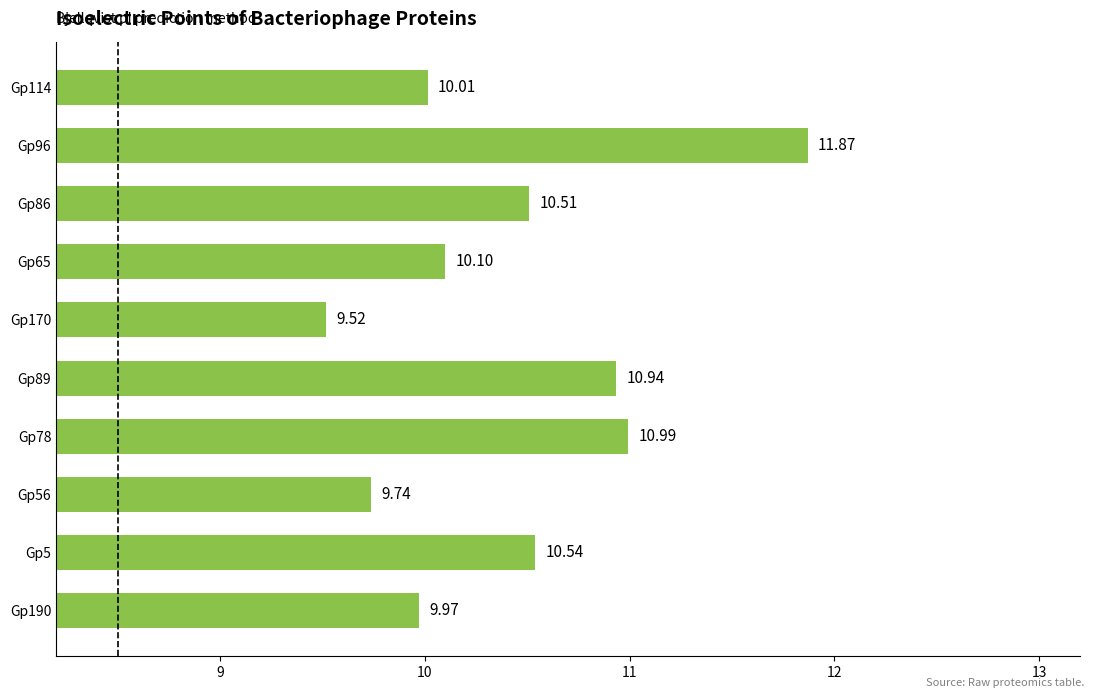

Which has a higher value, Gp65 or Gp5?

Gp5